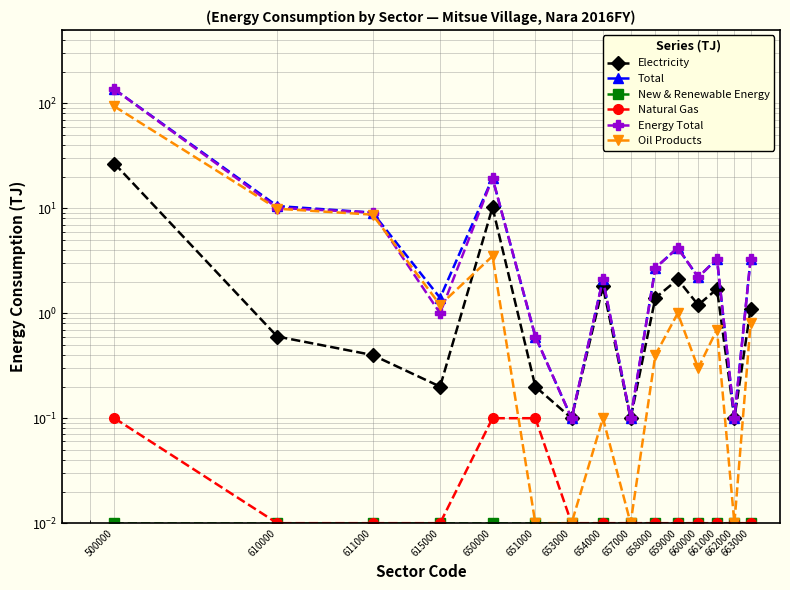

True or false: New & Renewable Energy and Total cross at least once.

False